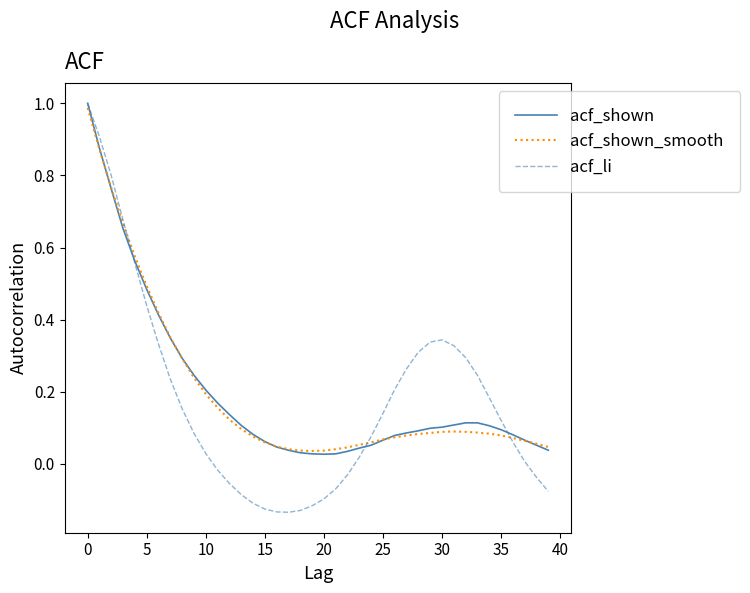

True or false: acf_li has more than 0 interior local peaks.

True